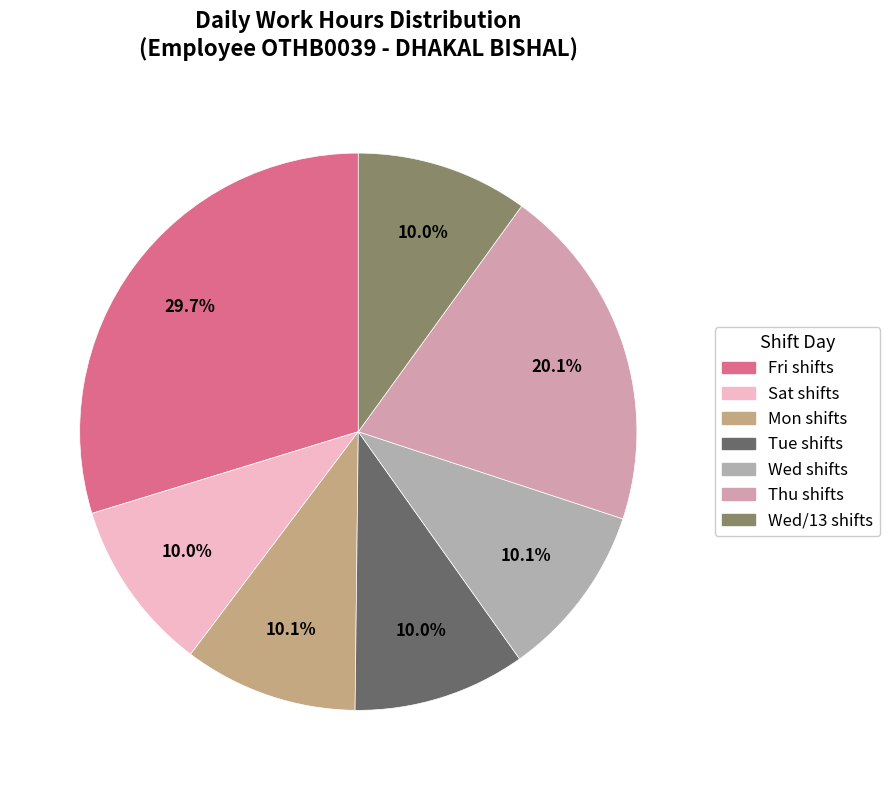

How many segments does this pie chart have?

7